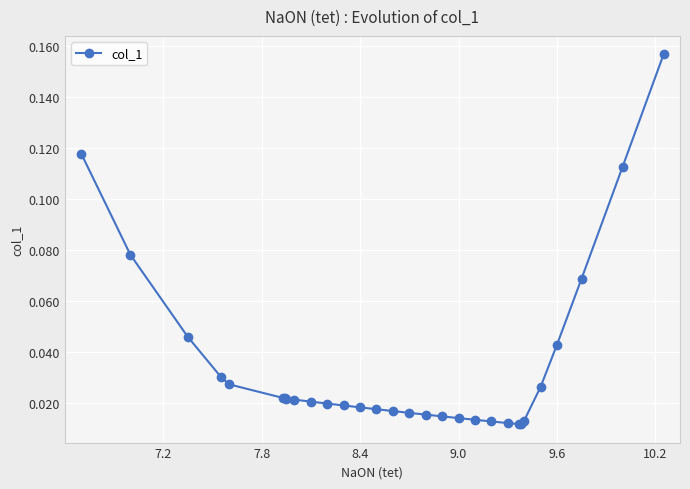

What is the sum of all values?

1.0